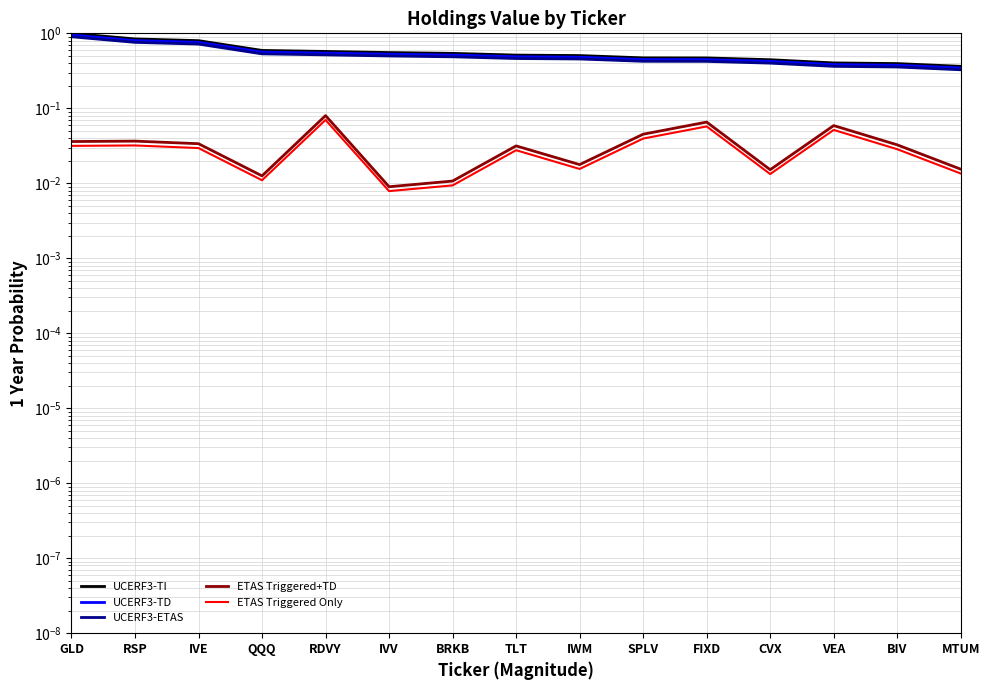

True or false: UCERF3-ETAS and ETAS Triggered+TD cross at least once.

False